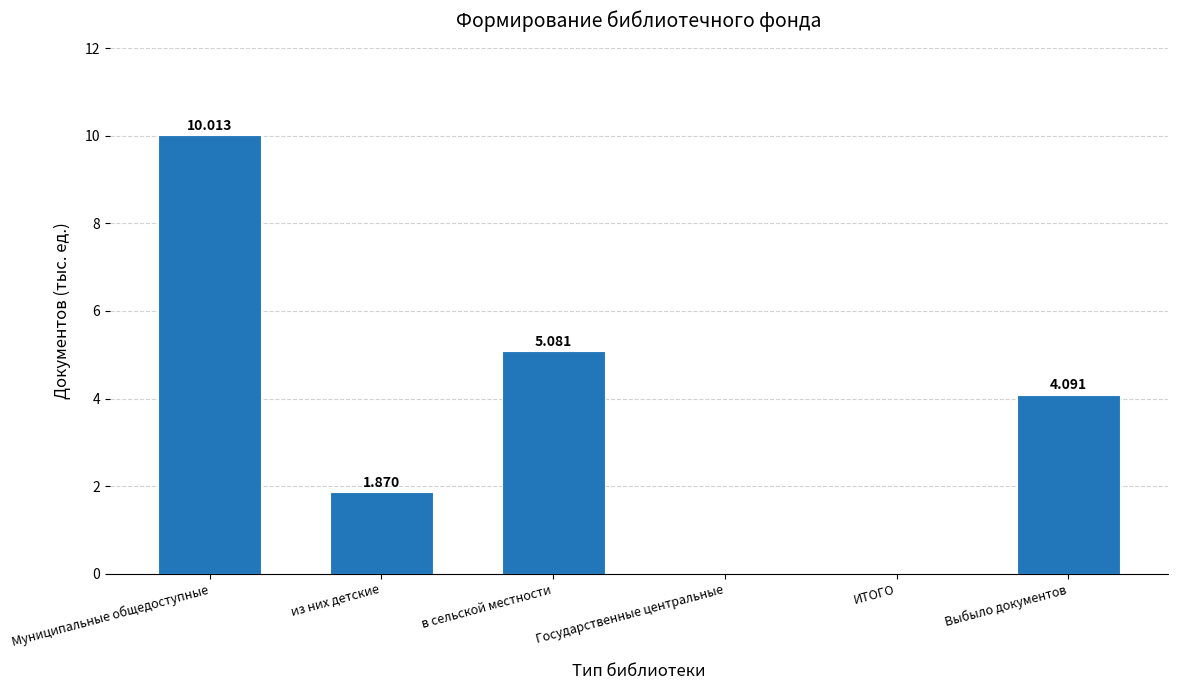

How many series are shown in this chart?

1